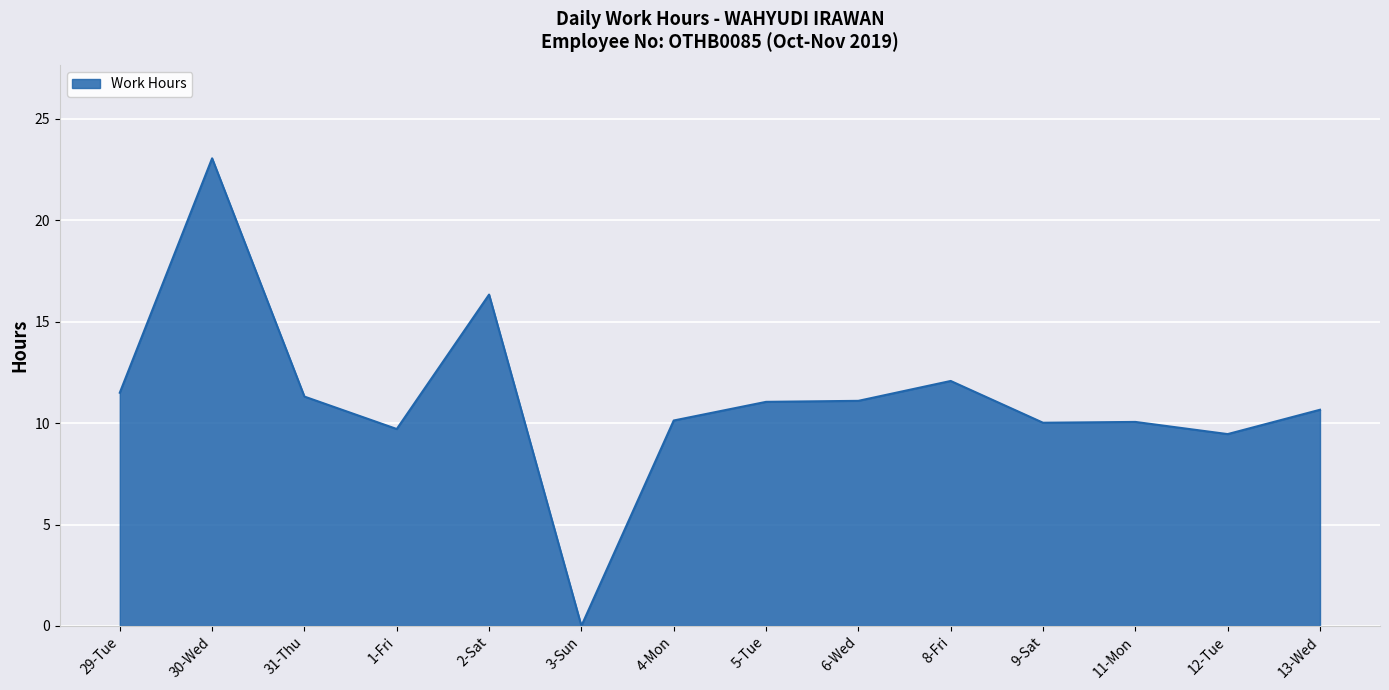

Count the number of categories in the chart.

14